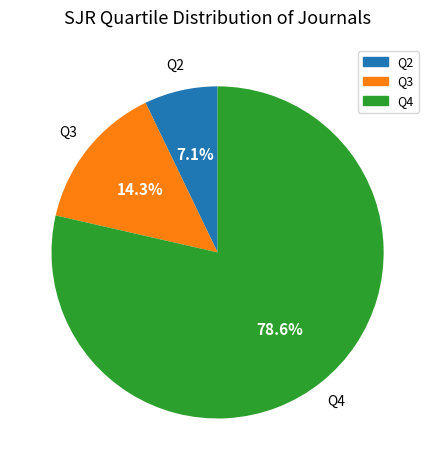

Is Q4 the majority of the pie?

Yes